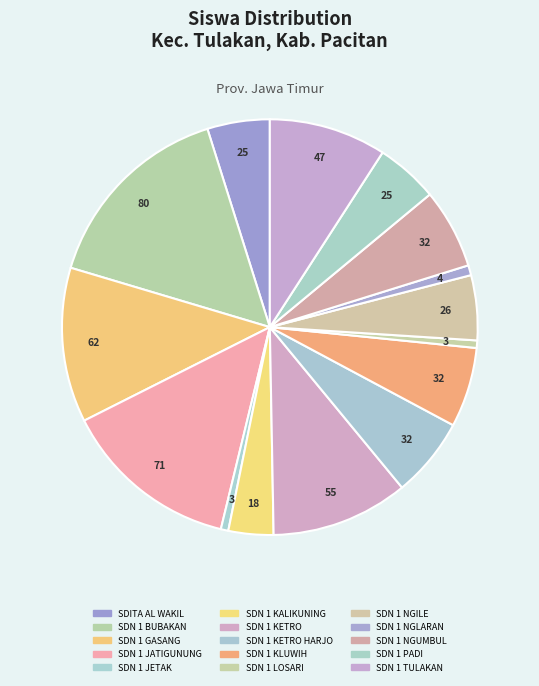

How many segments does this pie chart have?

15